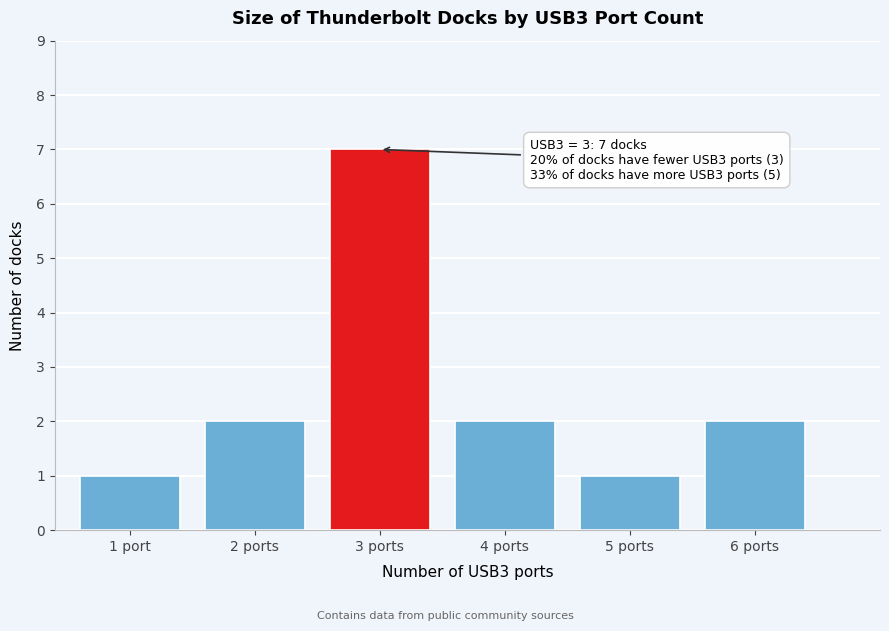

Reading right to left, extract all data points from this chart.

6 ports=2	5 ports=1	4 ports=2	3 ports=7	2 ports=2	1 port=1